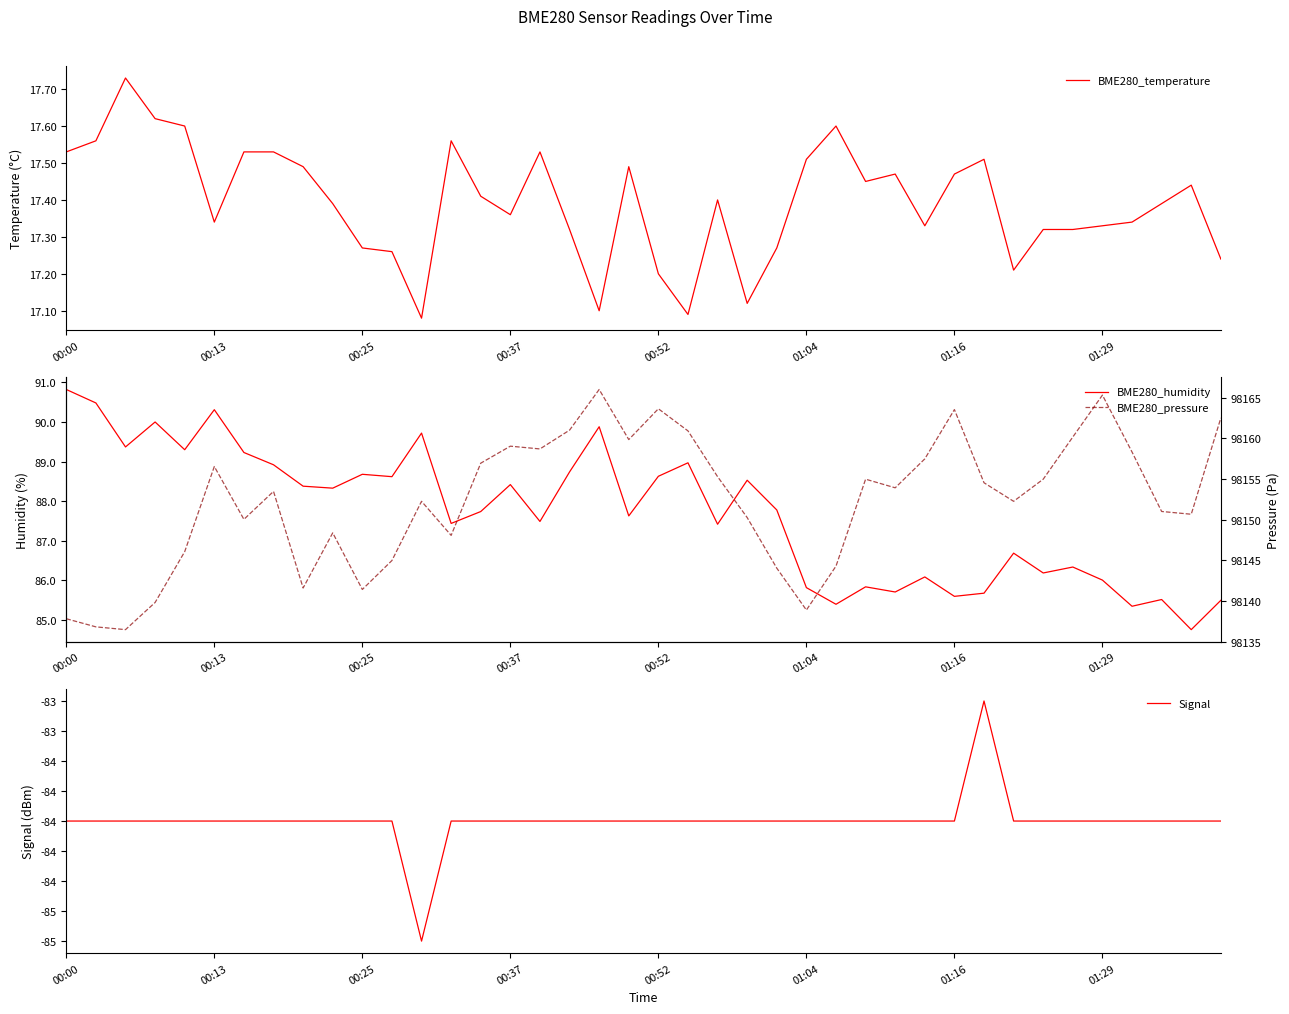

At which category is the sum across all series the highest?

18